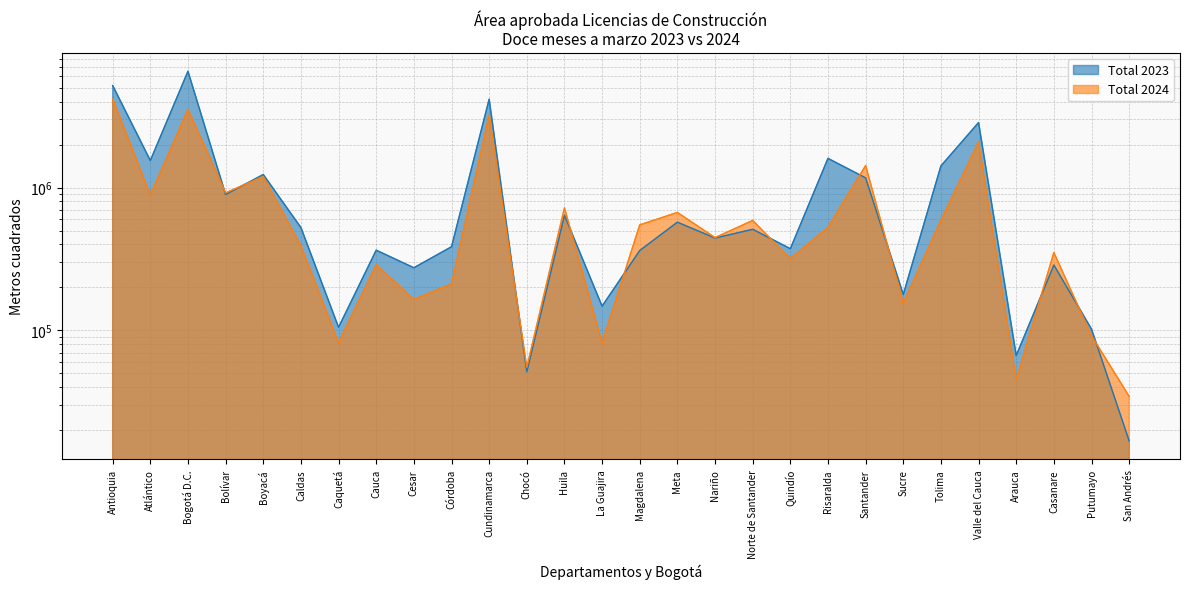

Reading right to left, transcribe all the data shown in this chart.

Total 2023: 16890	102147	287071	66763	2850754	1417501	178597	1168772	1600165	373248	510623	443202	572498	362725	147983	639715	51390	4151794	385338	274641	364430	105246	525095	1233615	893550	6516023	1546039	5175657
Total 2024: 34548	91889	350988	45120	2080789	590190	155128	1425867	527097	317413	588820	446116	669526	548248	81785	721359	55245	3226675	211674	165228	287902	81931	390115	1196707	918706	3526067	885589	4167619